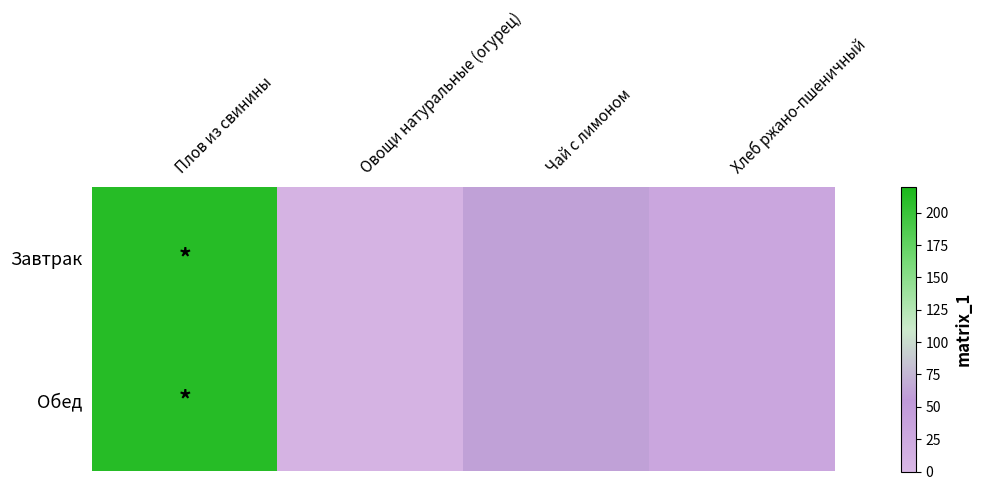

Reading right to left, transcribe all the data shown in this chart.

Завтрак: Хлеб ржано-пшеничный=30.5	Чай с лимоном=61.0	Овощи натуральные (огурец)=8.4	Плов из свинины=212.0
Обед: Хлеб ржано-пшеничный=30.5	Чай с лимоном=61.0	Овощи натуральные (огурец)=8.4	Плов из свинины=212.0